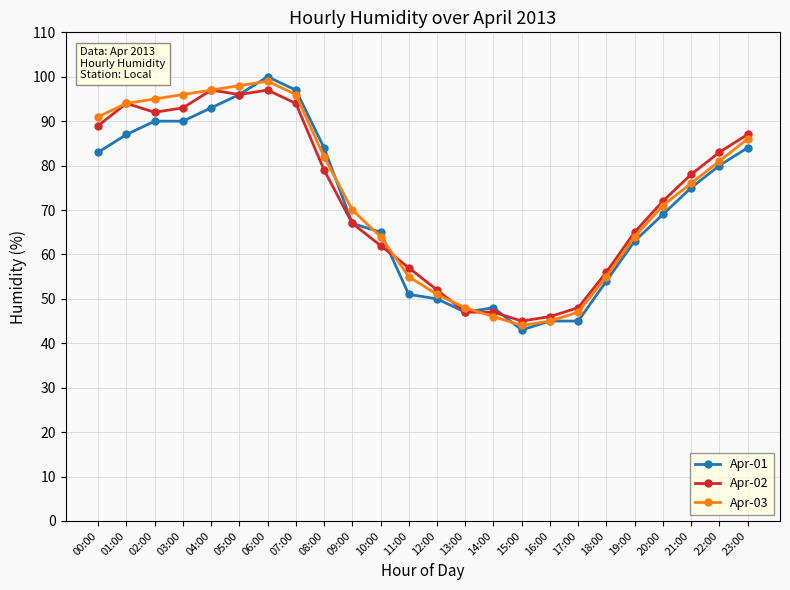

What is the difference between the Apr-03 values at 20:00 and 09:00?

1